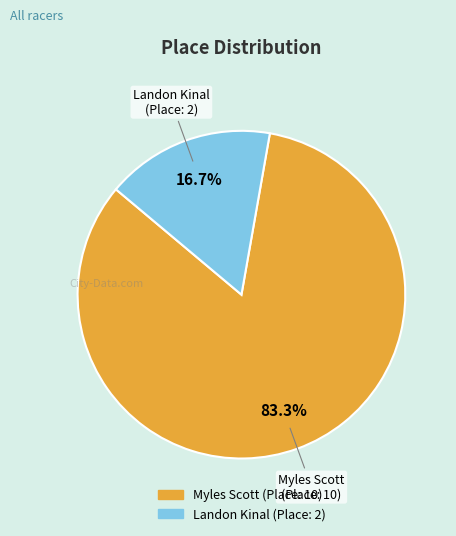

To the nearest percent, what is the combined percentage of Myles Scott and Landon Kinal?

100%